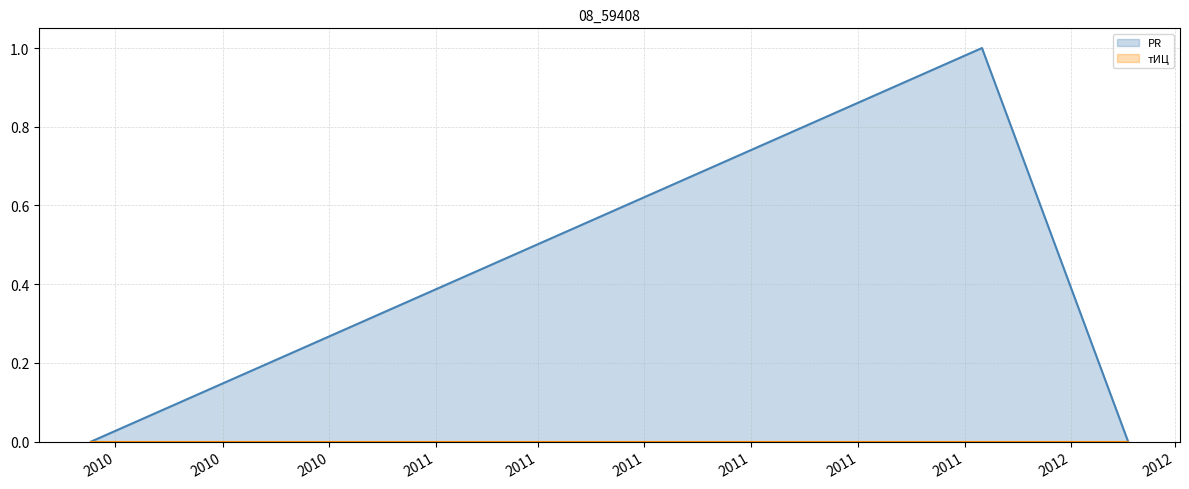

What is the difference between the values at 2011-11-11 and 2010-06-17?

1